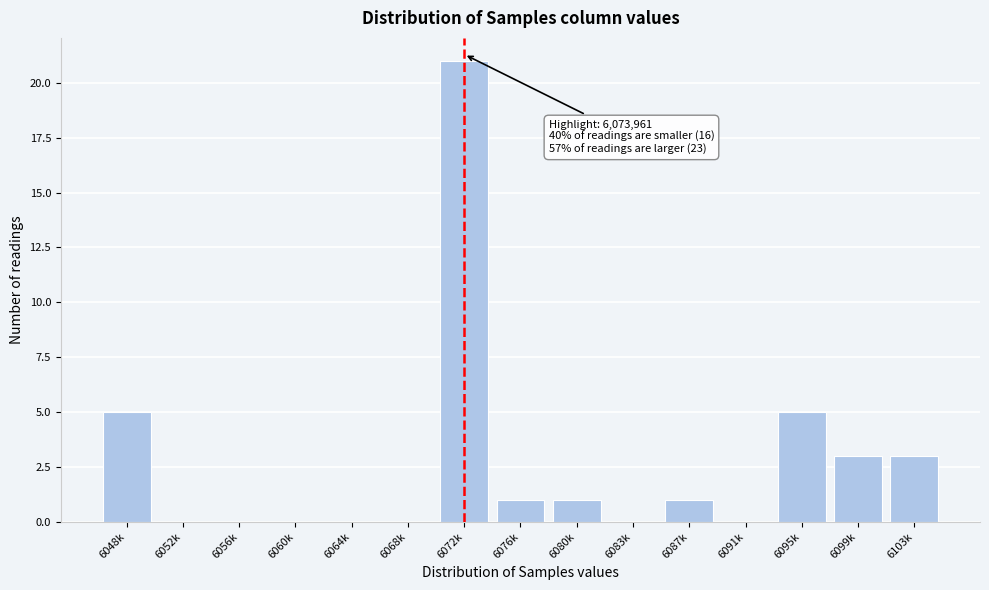

Reading left to right, list all the values displayed in this chart.

6048k=5	6052k=0	6056k=0	6060k=0	6064k=0	6068k=0	6072k=21	6076k=1	6080k=1	6083k=0	6087k=1	6091k=0	6095k=5	6099k=3	6103k=3